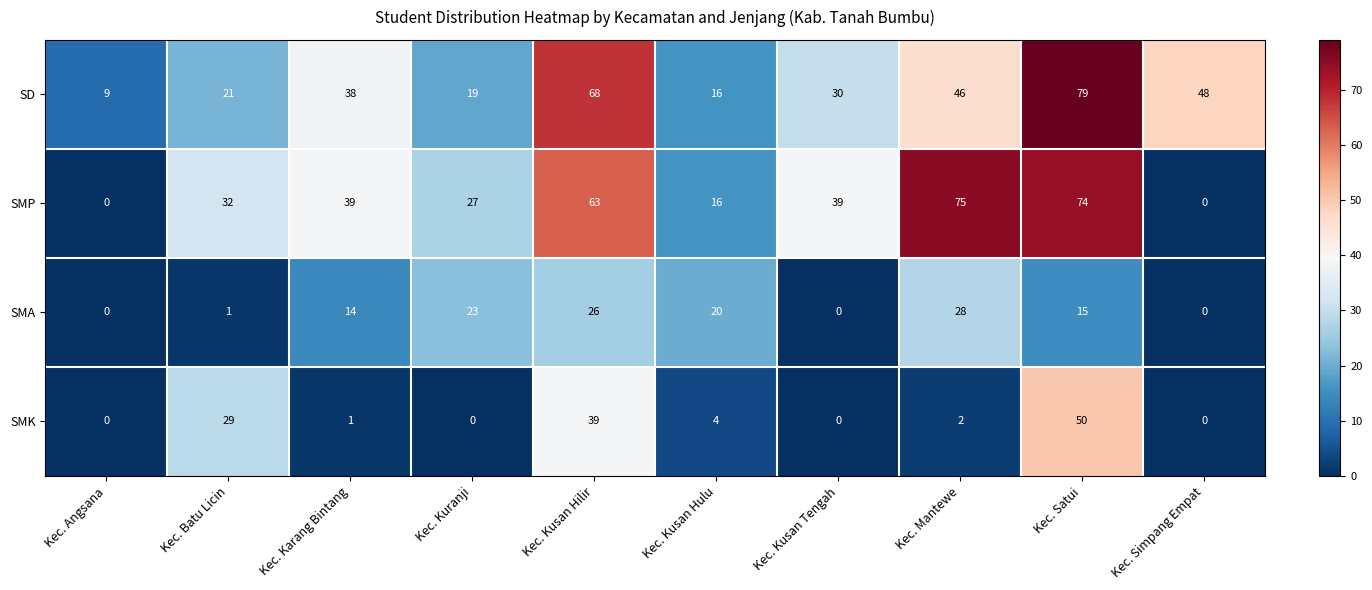

How many values in SMP are above zero?

8